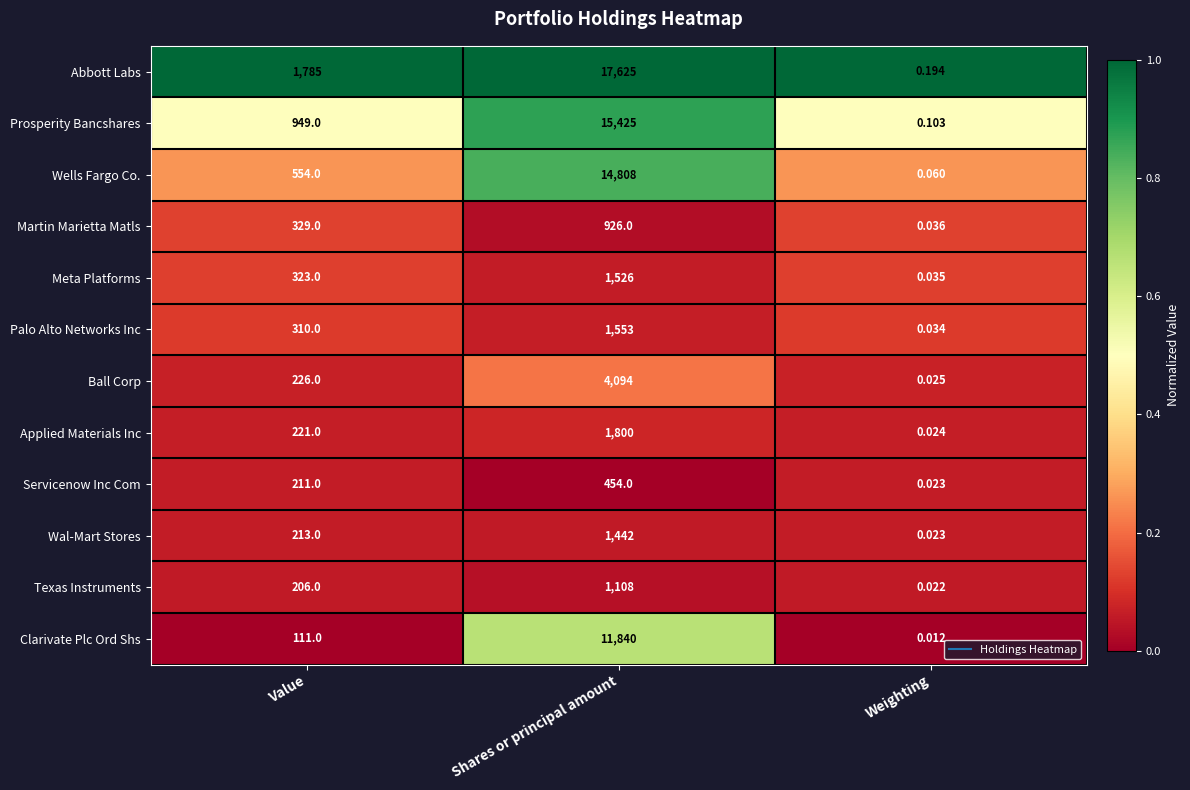

At which label is Texas Instruments closest to 554?

Value